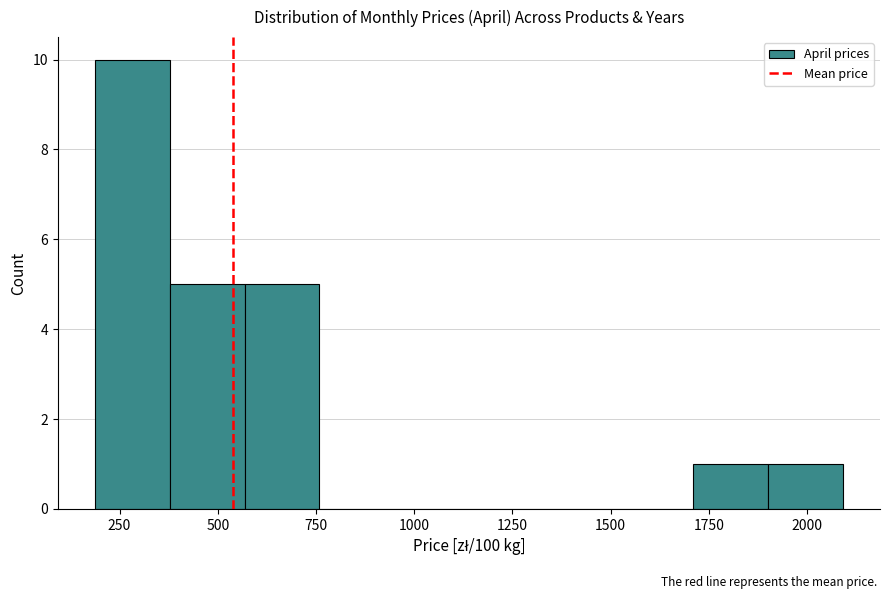

Around what value on the x-axis is the tallest bar? Give the approximate position of its centre, as read against the axis.

300